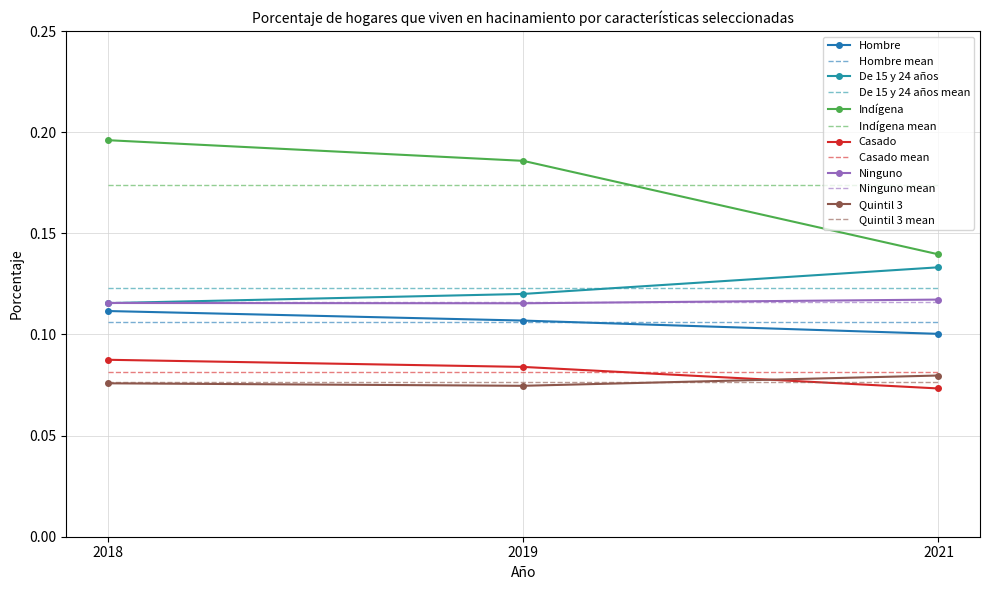

What is the sum of all De 15 y 24 años values?

0.4